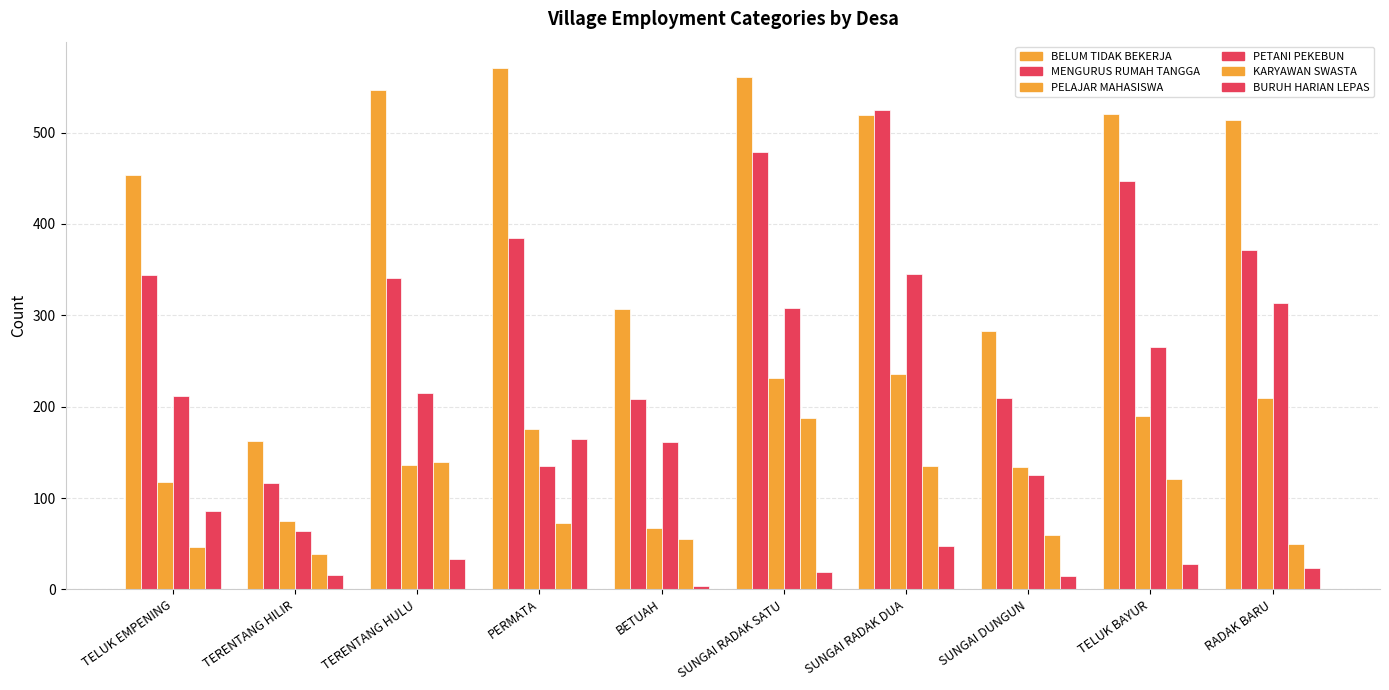

Reading right to left, list all the values displayed in this chart.

BELUM TIDAK BEKERJA: 514	520	283	519	561	307	571	547	163	454
MENGURUS RUMAH TANGGA: 371	447	210	525	479	208	385	341	117	344
PELAJAR MAHASISWA: 210	190	134	236	231	67	176	136	75	118
PETANI PEKEBUN: 313	265	125	345	308	161	135	215	64	212
KARYAWAN SWASTA: 50	121	60	135	188	55	73	139	39	46
BURUH HARIAN LEPAS: 23	28	15	48	19	4	165	33	16	86